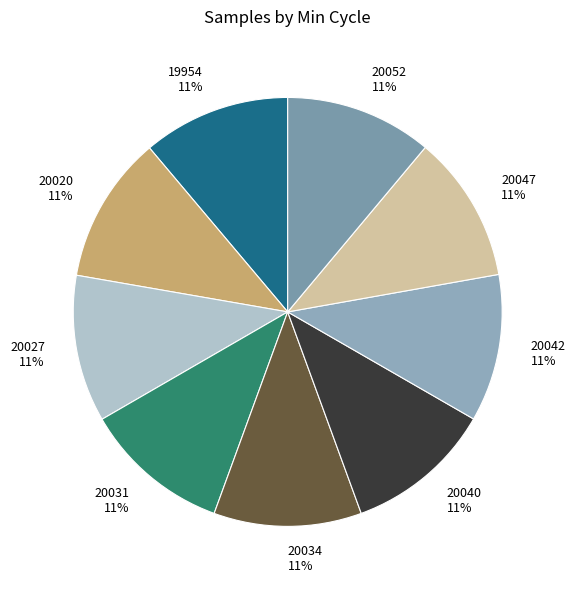

To the nearest percent, what percentage of the pie is 20020?

11%